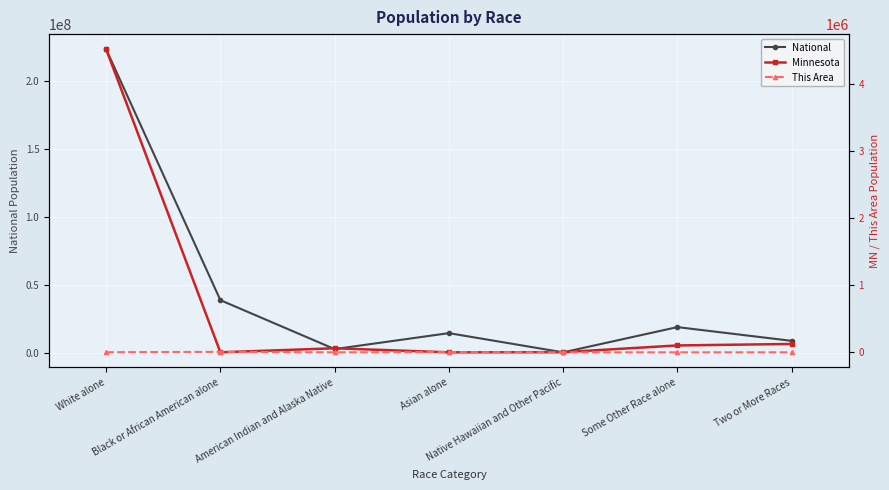

List the labels in order of Minnesota value, largest first.

White alone, Two or More Races, Some Other Race alone, American Indian and Alaska Native, Native Hawaiian and Other Pacific, Black or African American alone, Asian alone